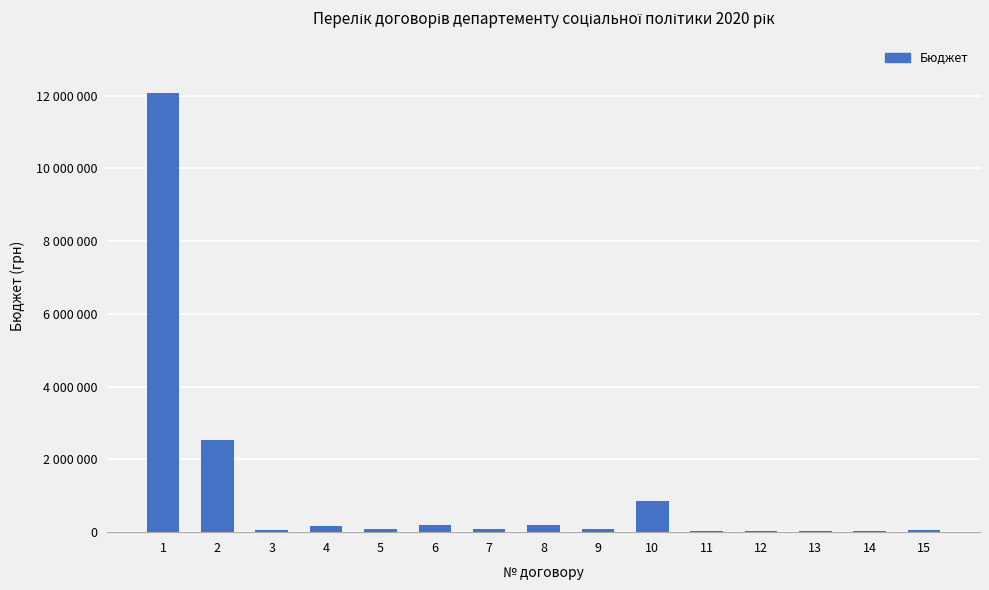

The chart shows a value of 20000 at 12. True or false?

True